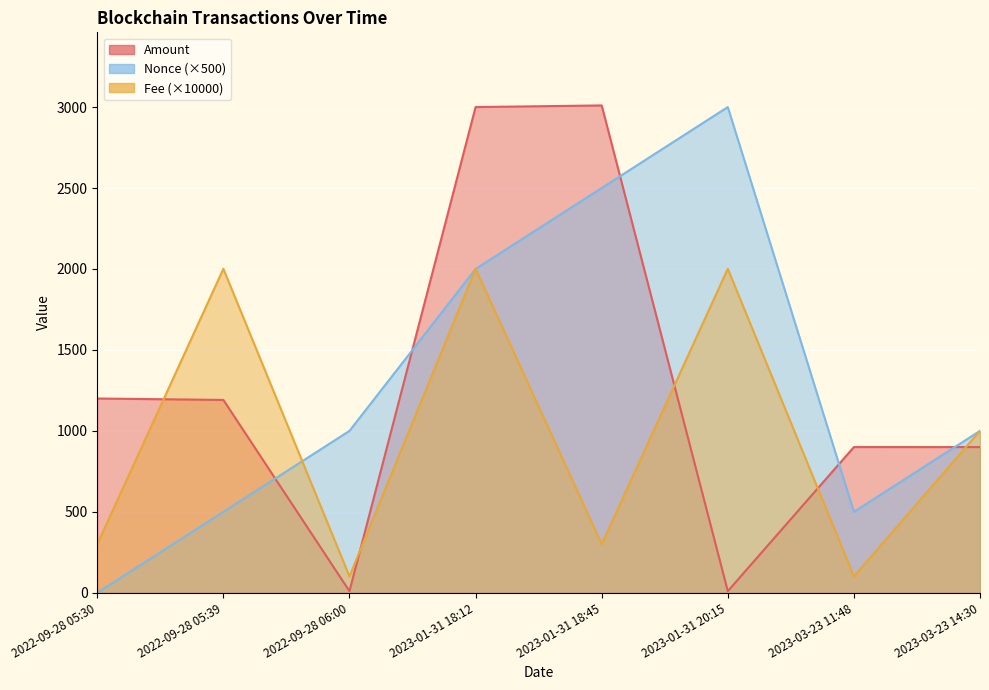

At which category does Fee reach its first local peak?

2022-09-28 05:39